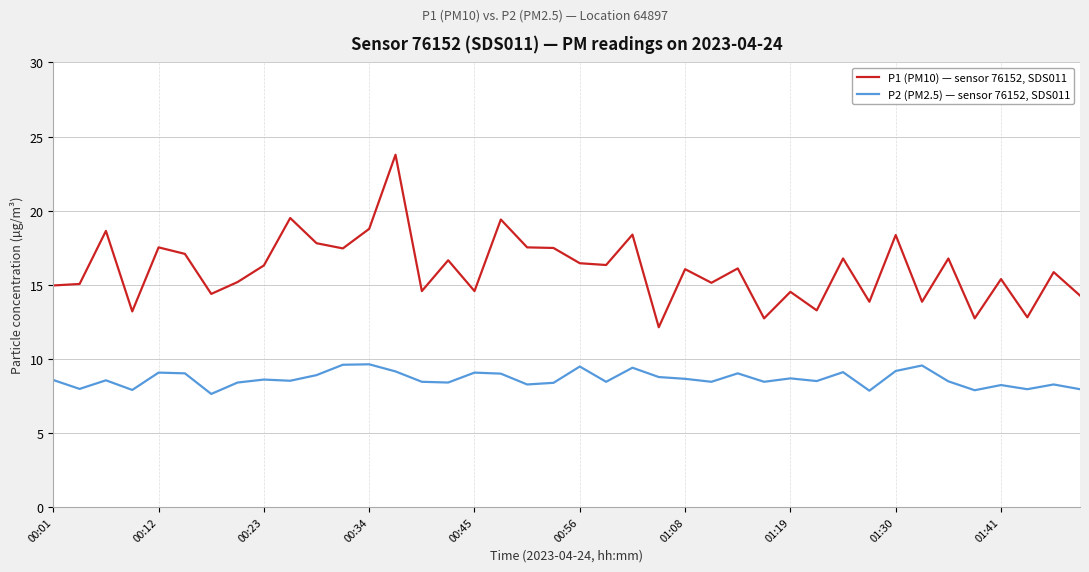

What is the lowest value of the P1 (PM10) — sensor 76152, SDS011 series?

12.1